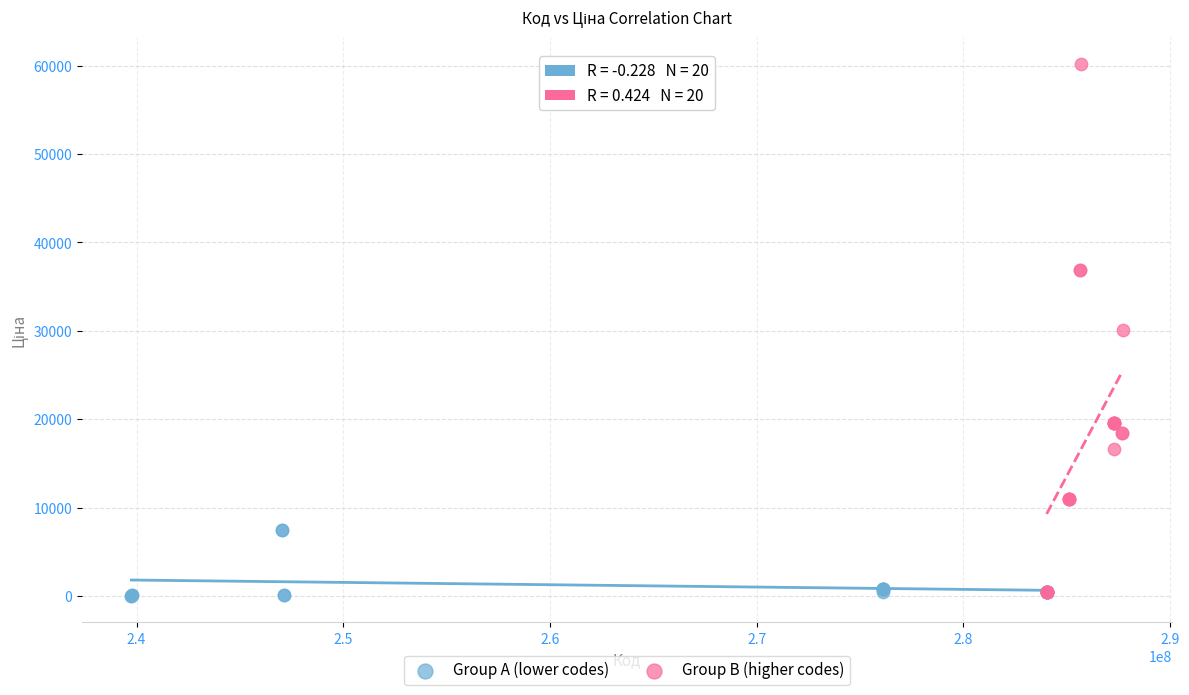

What are all the series names shown in the legend?

Group A (lower codes), Group B (higher codes)